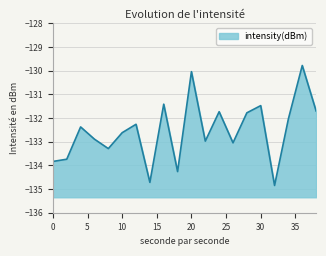

What is the difference between the maximum and minimum values?

5.1